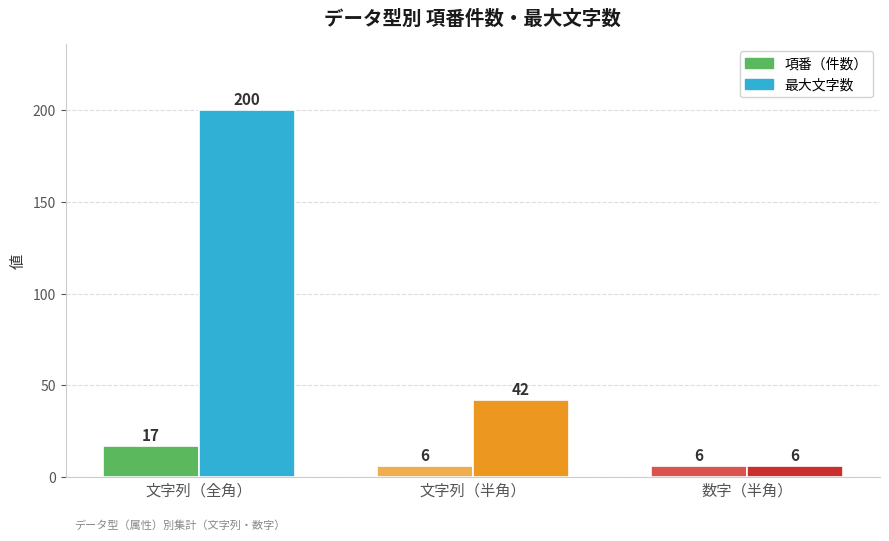

Which category has the highest value across all series?

文字列（全角）